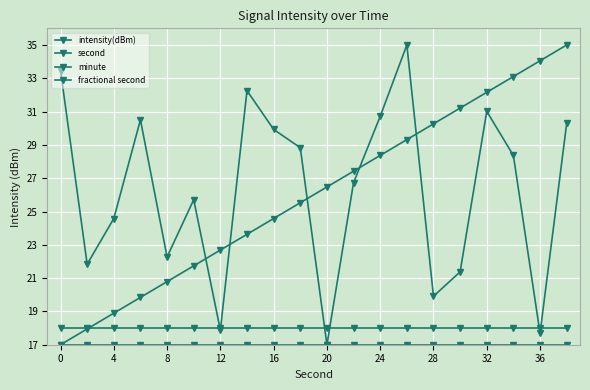

Which series has the widest spread of values?

intensity(dBm)